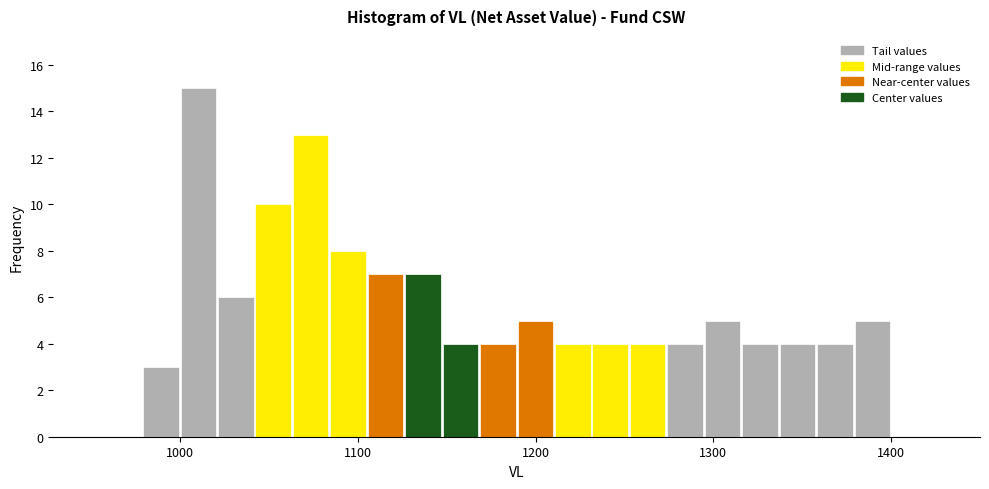

Around what value on the x-axis is the tallest bar? Give the approximate position of its centre, as read against the axis.

1010